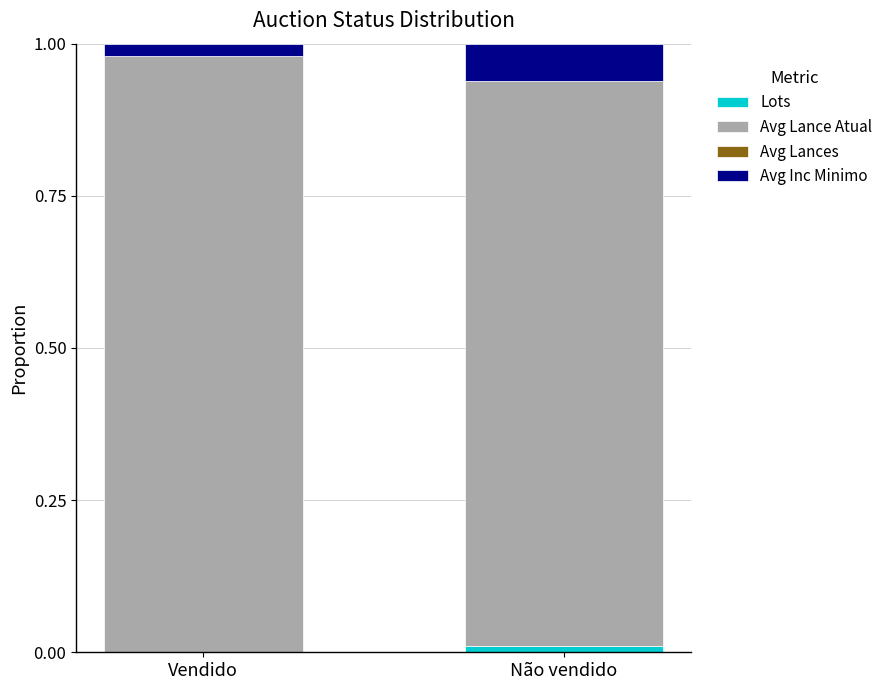

Where is Lots nearest to the value 0?

Vendido